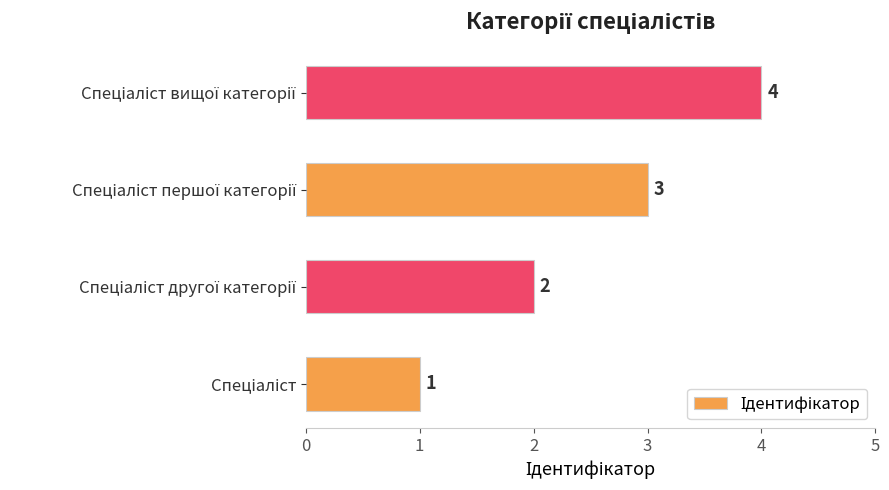

What is the maximum value shown in the chart?

4